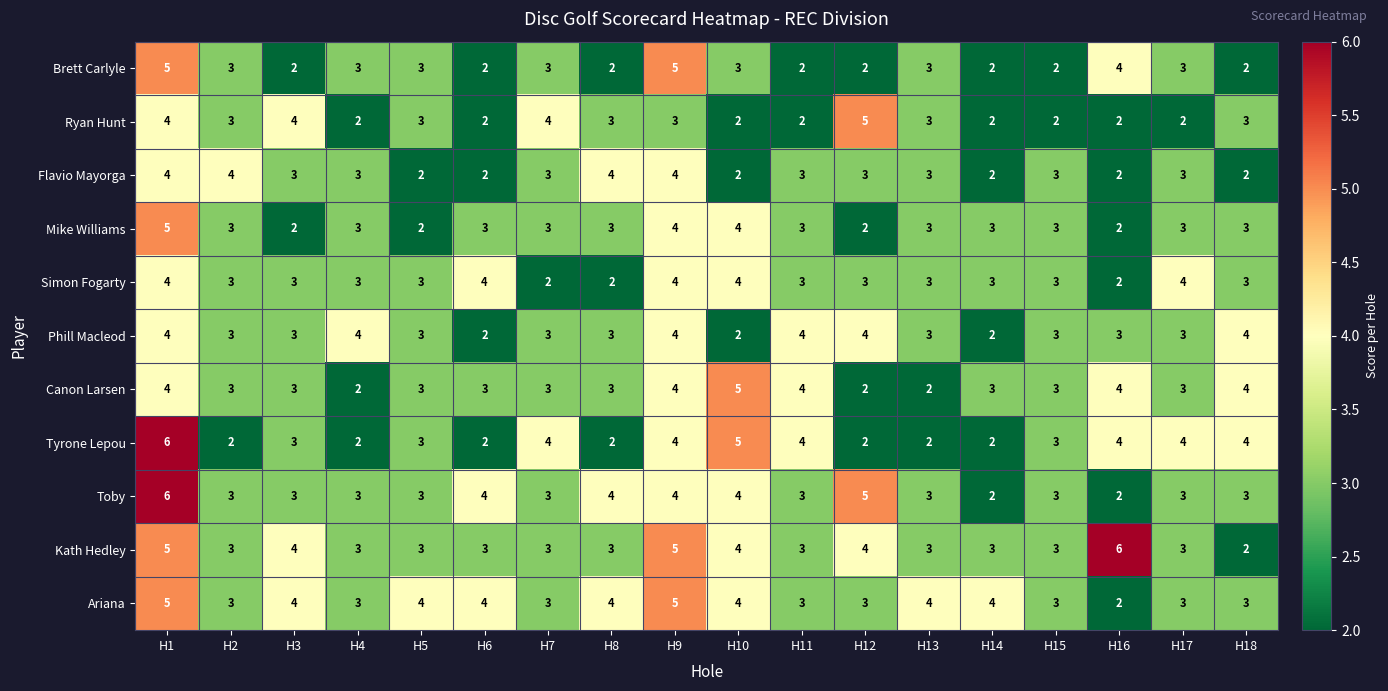

What is the minimum value shown in the chart?

2